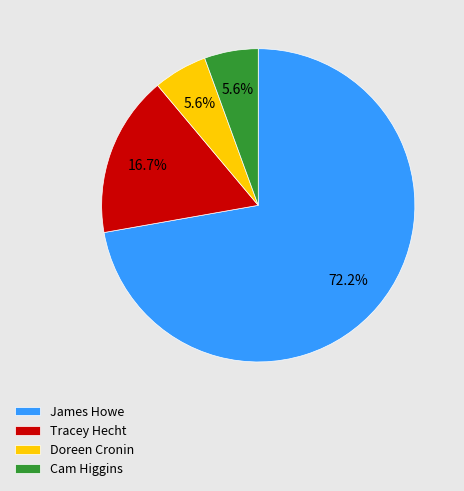

Which slice is the largest?

James Howe